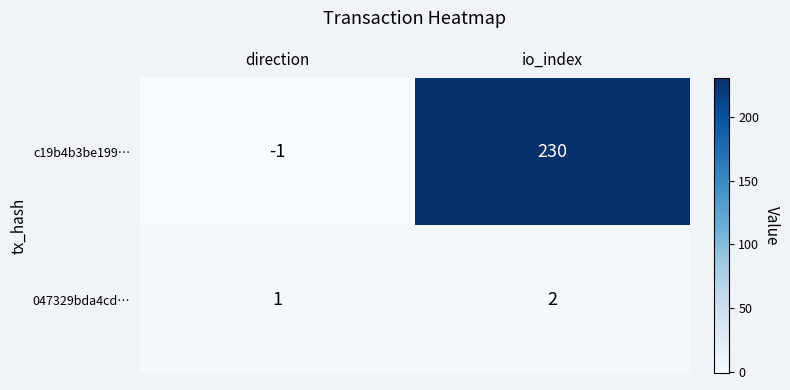

Rank the series at direction from highest to lowest value.

047329bda4cd…, c19b4b3be199…